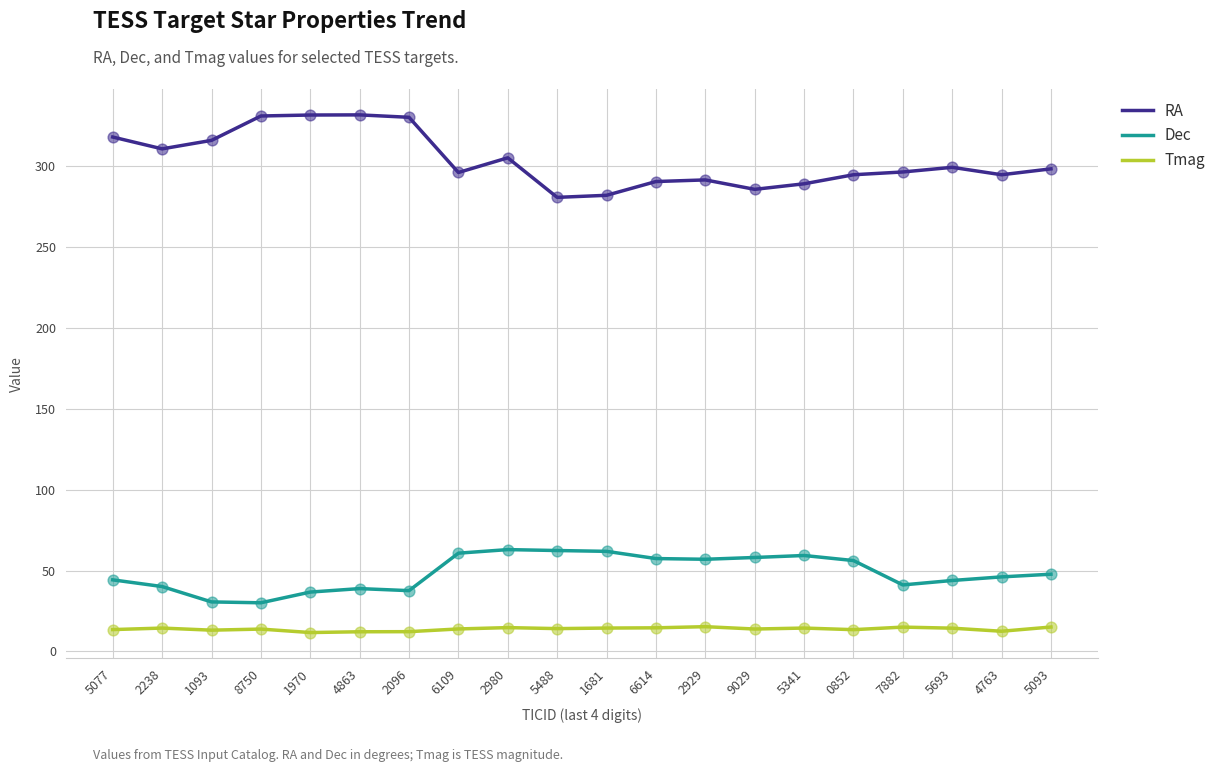

What are all the series names shown in the legend?

RA, Dec, Tmag